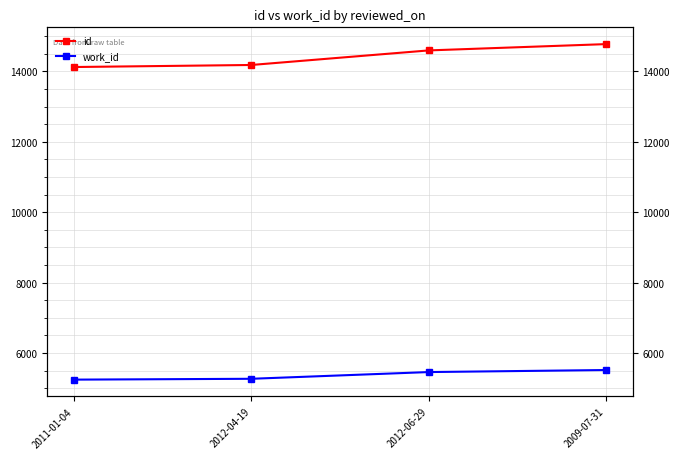

True or false: work_id and id cross at least once.

False